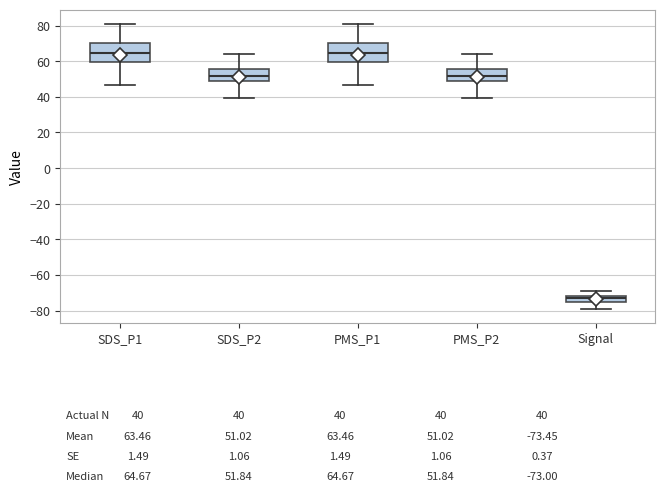

Which box's median line is the lowest?

Signal